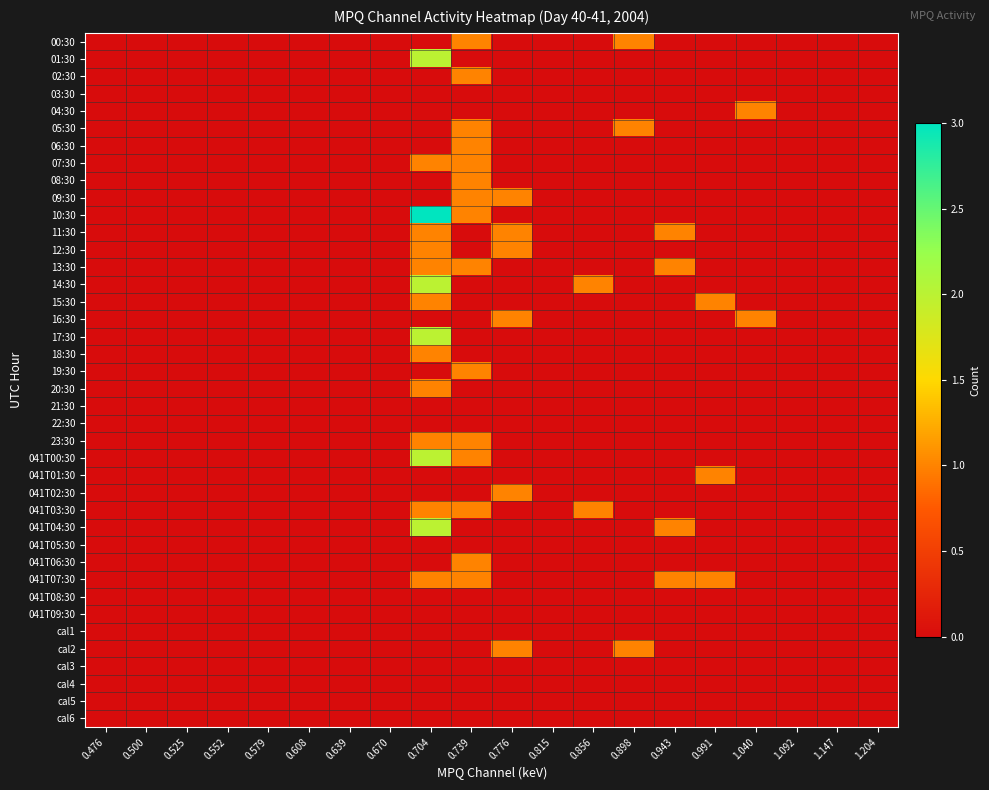

Reading left to right, extract all data points from this chart.

00:30: 0.476=0	0.500=0	0.525=0	0.552=0	0.579=0	0.608=0	0.639=0	0.670=0	0.704=0	0.739=1	0.776=0	0.815=0	0.856=0	0.898=1	0.943=0	0.991=0	1.040=0	1.092=0	1.147=0	1.204=0
01:30: 0.476=0	0.500=0	0.525=0	0.552=0	0.579=0	0.608=0	0.639=0	0.670=0	0.704=2	0.739=0	0.776=0	0.815=0	0.856=0	0.898=0	0.943=0	0.991=0	1.040=0	1.092=0	1.147=0	1.204=0
02:30: 0.476=0	0.500=0	0.525=0	0.552=0	0.579=0	0.608=0	0.639=0	0.670=0	0.704=0	0.739=1	0.776=0	0.815=0	0.856=0	0.898=0	0.943=0	0.991=0	1.040=0	1.092=0	1.147=0	1.204=0
03:30: 0.476=0	0.500=0	0.525=0	0.552=0	0.579=0	0.608=0	0.639=0	0.670=0	0.704=0	0.739=0	0.776=0	0.815=0	0.856=0	0.898=0	0.943=0	0.991=0	1.040=0	1.092=0	1.147=0	1.204=0
04:30: 0.476=0	0.500=0	0.525=0	0.552=0	0.579=0	0.608=0	0.639=0	0.670=0	0.704=0	0.739=0	0.776=0	0.815=0	0.856=0	0.898=0	0.943=0	0.991=0	1.040=1	1.092=0	1.147=0	1.204=0
05:30: 0.476=0	0.500=0	0.525=0	0.552=0	0.579=0	0.608=0	0.639=0	0.670=0	0.704=0	0.739=1	0.776=0	0.815=0	0.856=0	0.898=1	0.943=0	0.991=0	1.040=0	1.092=0	1.147=0	1.204=0
06:30: 0.476=0	0.500=0	0.525=0	0.552=0	0.579=0	0.608=0	0.639=0	0.670=0	0.704=0	0.739=1	0.776=0	0.815=0	0.856=0	0.898=0	0.943=0	0.991=0	1.040=0	1.092=0	1.147=0	1.204=0
07:30: 0.476=0	0.500=0	0.525=0	0.552=0	0.579=0	0.608=0	0.639=0	0.670=0	0.704=1	0.739=1	0.776=0	0.815=0	0.856=0	0.898=0	0.943=0	0.991=0	1.040=0	1.092=0	1.147=0	1.204=0
08:30: 0.476=0	0.500=0	0.525=0	0.552=0	0.579=0	0.608=0	0.639=0	0.670=0	0.704=0	0.739=1	0.776=0	0.815=0	0.856=0	0.898=0	0.943=0	0.991=0	1.040=0	1.092=0	1.147=0	1.204=0
09:30: 0.476=0	0.500=0	0.525=0	0.552=0	0.579=0	0.608=0	0.639=0	0.670=0	0.704=0	0.739=1	0.776=1	0.815=0	0.856=0	0.898=0	0.943=0	0.991=0	1.040=0	1.092=0	1.147=0	1.204=0
10:30: 0.476=0	0.500=0	0.525=0	0.552=0	0.579=0	0.608=0	0.639=0	0.670=0	0.704=3	0.739=1	0.776=0	0.815=0	0.856=0	0.898=0	0.943=0	0.991=0	1.040=0	1.092=0	1.147=0	1.204=0
11:30: 0.476=0	0.500=0	0.525=0	0.552=0	0.579=0	0.608=0	0.639=0	0.670=0	0.704=1	0.739=0	0.776=1	0.815=0	0.856=0	0.898=0	0.943=1	0.991=0	1.040=0	1.092=0	1.147=0	1.204=0
12:30: 0.476=0	0.500=0	0.525=0	0.552=0	0.579=0	0.608=0	0.639=0	0.670=0	0.704=1	0.739=0	0.776=1	0.815=0	0.856=0	0.898=0	0.943=0	0.991=0	1.040=0	1.092=0	1.147=0	1.204=0
13:30: 0.476=0	0.500=0	0.525=0	0.552=0	0.579=0	0.608=0	0.639=0	0.670=0	0.704=1	0.739=1	0.776=0	0.815=0	0.856=0	0.898=0	0.943=1	0.991=0	1.040=0	1.092=0	1.147=0	1.204=0
14:30: 0.476=0	0.500=0	0.525=0	0.552=0	0.579=0	0.608=0	0.639=0	0.670=0	0.704=2	0.739=0	0.776=0	0.815=0	0.856=1	0.898=0	0.943=0	0.991=0	1.040=0	1.092=0	1.147=0	1.204=0
15:30: 0.476=0	0.500=0	0.525=0	0.552=0	0.579=0	0.608=0	0.639=0	0.670=0	0.704=1	0.739=0	0.776=0	0.815=0	0.856=0	0.898=0	0.943=0	0.991=1	1.040=0	1.092=0	1.147=0	1.204=0
16:30: 0.476=0	0.500=0	0.525=0	0.552=0	0.579=0	0.608=0	0.639=0	0.670=0	0.704=0	0.739=0	0.776=1	0.815=0	0.856=0	0.898=0	0.943=0	0.991=0	1.040=1	1.092=0	1.147=0	1.204=0
17:30: 0.476=0	0.500=0	0.525=0	0.552=0	0.579=0	0.608=0	0.639=0	0.670=0	0.704=2	0.739=0	0.776=0	0.815=0	0.856=0	0.898=0	0.943=0	0.991=0	1.040=0	1.092=0	1.147=0	1.204=0
18:30: 0.476=0	0.500=0	0.525=0	0.552=0	0.579=0	0.608=0	0.639=0	0.670=0	0.704=1	0.739=0	0.776=0	0.815=0	0.856=0	0.898=0	0.943=0	0.991=0	1.040=0	1.092=0	1.147=0	1.204=0
19:30: 0.476=0	0.500=0	0.525=0	0.552=0	0.579=0	0.608=0	0.639=0	0.670=0	0.704=0	0.739=1	0.776=0	0.815=0	0.856=0	0.898=0	0.943=0	0.991=0	1.040=0	1.092=0	1.147=0	1.204=0
20:30: 0.476=0	0.500=0	0.525=0	0.552=0	0.579=0	0.608=0	0.639=0	0.670=0	0.704=1	0.739=0	0.776=0	0.815=0	0.856=0	0.898=0	0.943=0	0.991=0	1.040=0	1.092=0	1.147=0	1.204=0
21:30: 0.476=0	0.500=0	0.525=0	0.552=0	0.579=0	0.608=0	0.639=0	0.670=0	0.704=0	0.739=0	0.776=0	0.815=0	0.856=0	0.898=0	0.943=0	0.991=0	1.040=0	1.092=0	1.147=0	1.204=0
22:30: 0.476=0	0.500=0	0.525=0	0.552=0	0.579=0	0.608=0	0.639=0	0.670=0	0.704=0	0.739=0	0.776=0	0.815=0	0.856=0	0.898=0	0.943=0	0.991=0	1.040=0	1.092=0	1.147=0	1.204=0
23:30: 0.476=0	0.500=0	0.525=0	0.552=0	0.579=0	0.608=0	0.639=0	0.670=0	0.704=1	0.739=1	0.776=0	0.815=0	0.856=0	0.898=0	0.943=0	0.991=0	1.040=0	1.092=0	1.147=0	1.204=0
041T00:30: 0.476=0	0.500=0	0.525=0	0.552=0	0.579=0	0.608=0	0.639=0	0.670=0	0.704=2	0.739=1	0.776=0	0.815=0	0.856=0	0.898=0	0.943=0	0.991=0	1.040=0	1.092=0	1.147=0	1.204=0
041T01:30: 0.476=0	0.500=0	0.525=0	0.552=0	0.579=0	0.608=0	0.639=0	0.670=0	0.704=0	0.739=0	0.776=0	0.815=0	0.856=0	0.898=0	0.943=0	0.991=1	1.040=0	1.092=0	1.147=0	1.204=0
041T02:30: 0.476=0	0.500=0	0.525=0	0.552=0	0.579=0	0.608=0	0.639=0	0.670=0	0.704=0	0.739=0	0.776=1	0.815=0	0.856=0	0.898=0	0.943=0	0.991=0	1.040=0	1.092=0	1.147=0	1.204=0
041T03:30: 0.476=0	0.500=0	0.525=0	0.552=0	0.579=0	0.608=0	0.639=0	0.670=0	0.704=1	0.739=1	0.776=0	0.815=0	0.856=1	0.898=0	0.943=0	0.991=0	1.040=0	1.092=0	1.147=0	1.204=0
041T04:30: 0.476=0	0.500=0	0.525=0	0.552=0	0.579=0	0.608=0	0.639=0	0.670=0	0.704=2	0.739=0	0.776=0	0.815=0	0.856=0	0.898=0	0.943=1	0.991=0	1.040=0	1.092=0	1.147=0	1.204=0
041T05:30: 0.476=0	0.500=0	0.525=0	0.552=0	0.579=0	0.608=0	0.639=0	0.670=0	0.704=0	0.739=0	0.776=0	0.815=0	0.856=0	0.898=0	0.943=0	0.991=0	1.040=0	1.092=0	1.147=0	1.204=0
041T06:30: 0.476=0	0.500=0	0.525=0	0.552=0	0.579=0	0.608=0	0.639=0	0.670=0	0.704=0	0.739=1	0.776=0	0.815=0	0.856=0	0.898=0	0.943=0	0.991=0	1.040=0	1.092=0	1.147=0	1.204=0
041T07:30: 0.476=0	0.500=0	0.525=0	0.552=0	0.579=0	0.608=0	0.639=0	0.670=0	0.704=1	0.739=1	0.776=0	0.815=0	0.856=0	0.898=0	0.943=1	0.991=1	1.040=0	1.092=0	1.147=0	1.204=0
041T08:30: 0.476=0	0.500=0	0.525=0	0.552=0	0.579=0	0.608=0	0.639=0	0.670=0	0.704=0	0.739=0	0.776=0	0.815=0	0.856=0	0.898=0	0.943=0	0.991=0	1.040=0	1.092=0	1.147=0	1.204=0
041T09:30: 0.476=0	0.500=0	0.525=0	0.552=0	0.579=0	0.608=0	0.639=0	0.670=0	0.704=0	0.739=0	0.776=0	0.815=0	0.856=0	0.898=0	0.943=0	0.991=0	1.040=0	1.092=0	1.147=0	1.204=0
cal1: 0.476=0	0.500=0	0.525=0	0.552=0	0.579=0	0.608=0	0.639=0	0.670=0	0.704=0	0.739=0	0.776=0	0.815=0	0.856=0	0.898=0	0.943=0	0.991=0	1.040=0	1.092=0	1.147=0	1.204=0
cal2: 0.476=0	0.500=0	0.525=0	0.552=0	0.579=0	0.608=0	0.639=0	0.670=0	0.704=0	0.739=0	0.776=1	0.815=0	0.856=0	0.898=1	0.943=0	0.991=0	1.040=0	1.092=0	1.147=0	1.204=0
cal3: 0.476=0	0.500=0	0.525=0	0.552=0	0.579=0	0.608=0	0.639=0	0.670=0	0.704=0	0.739=0	0.776=0	0.815=0	0.856=0	0.898=0	0.943=0	0.991=0	1.040=0	1.092=0	1.147=0	1.204=0
cal4: 0.476=0	0.500=0	0.525=0	0.552=0	0.579=0	0.608=0	0.639=0	0.670=0	0.704=0	0.739=0	0.776=0	0.815=0	0.856=0	0.898=0	0.943=0	0.991=0	1.040=0	1.092=0	1.147=0	1.204=0
cal5: 0.476=0	0.500=0	0.525=0	0.552=0	0.579=0	0.608=0	0.639=0	0.670=0	0.704=0	0.739=0	0.776=0	0.815=0	0.856=0	0.898=0	0.943=0	0.991=0	1.040=0	1.092=0	1.147=0	1.204=0
cal6: 0.476=0	0.500=0	0.525=0	0.552=0	0.579=0	0.608=0	0.639=0	0.670=0	0.704=0	0.739=0	0.776=0	0.815=0	0.856=0	0.898=0	0.943=0	0.991=0	1.040=0	1.092=0	1.147=0	1.204=0